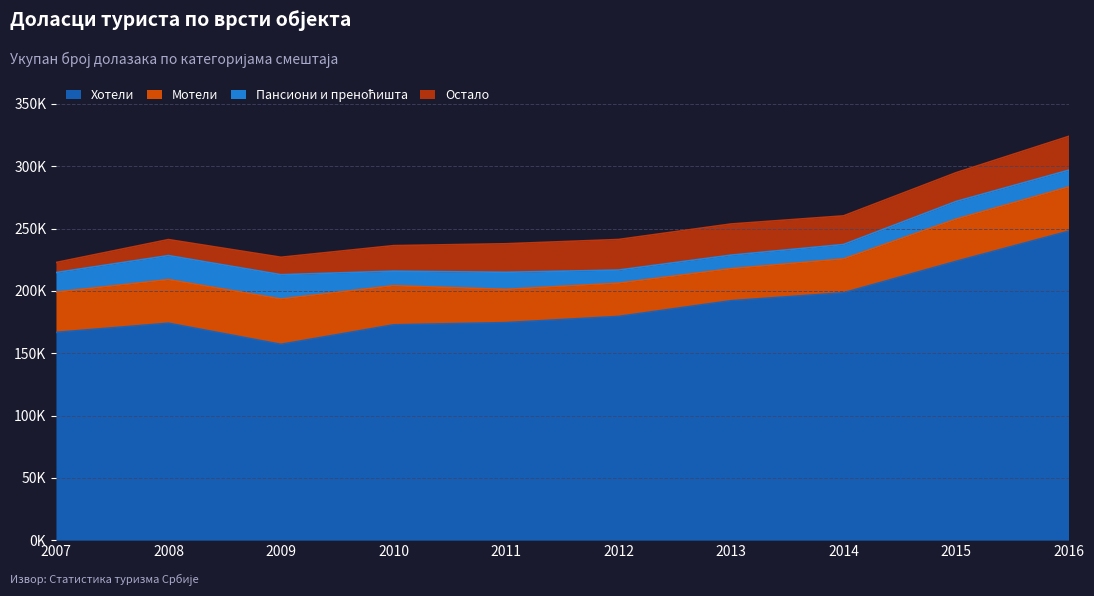

Count the number of data series in this chart.

4